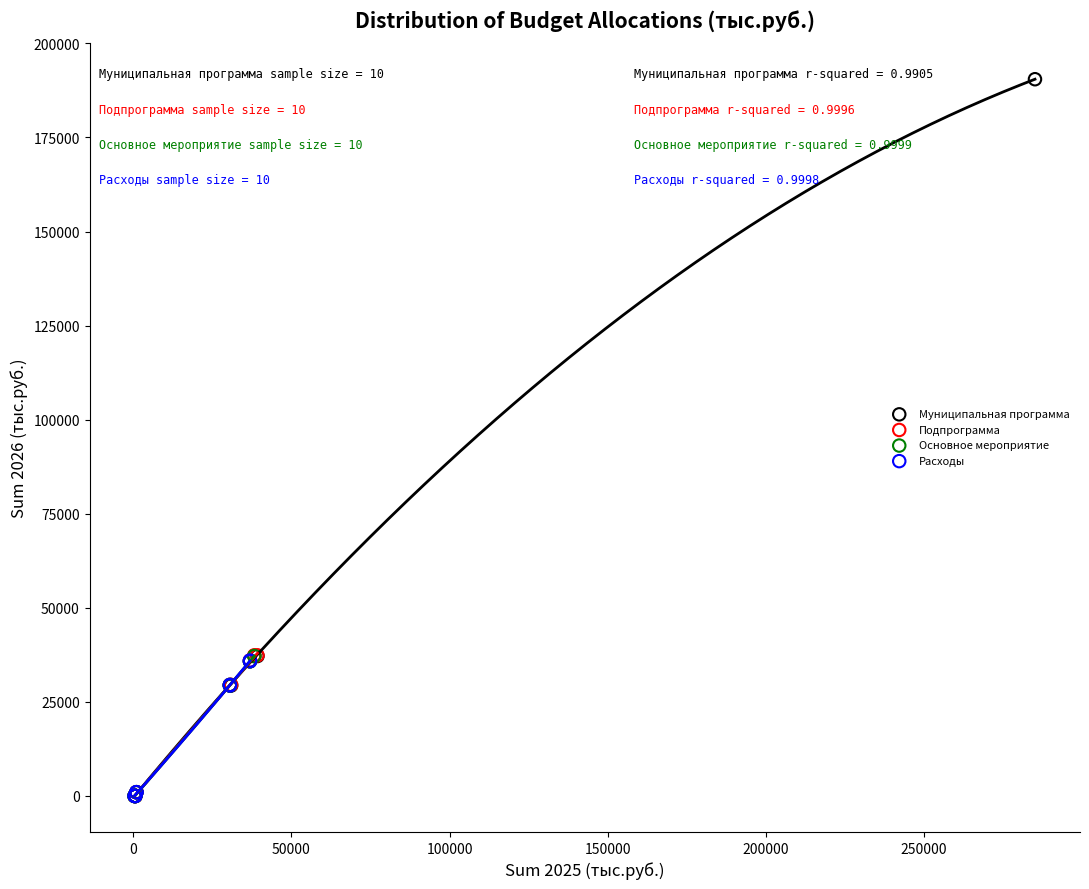

Which series contains the highest Y value?

Муниципальная программа